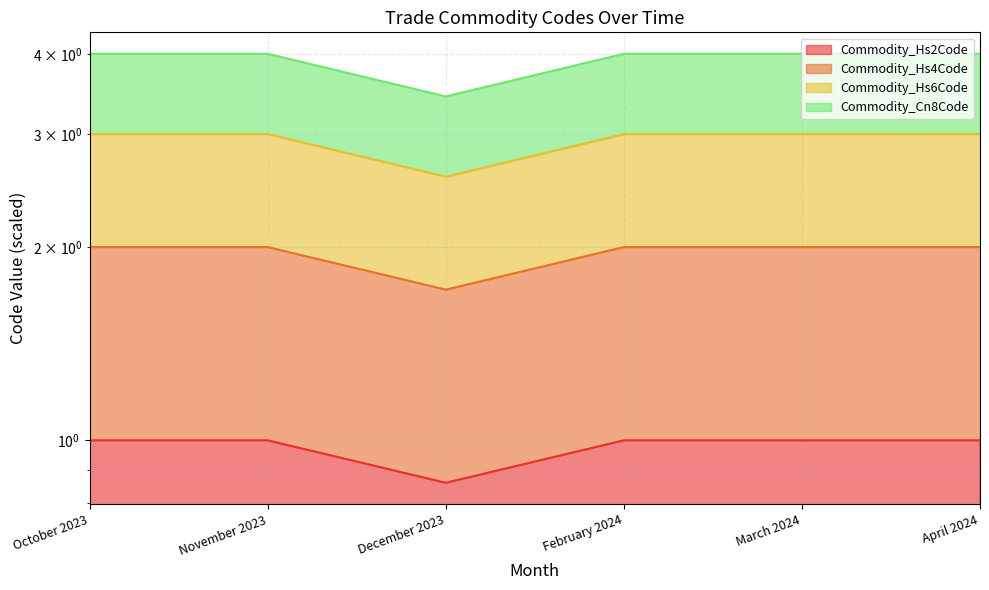

What is the label of the 1st point from the left?

October 2023